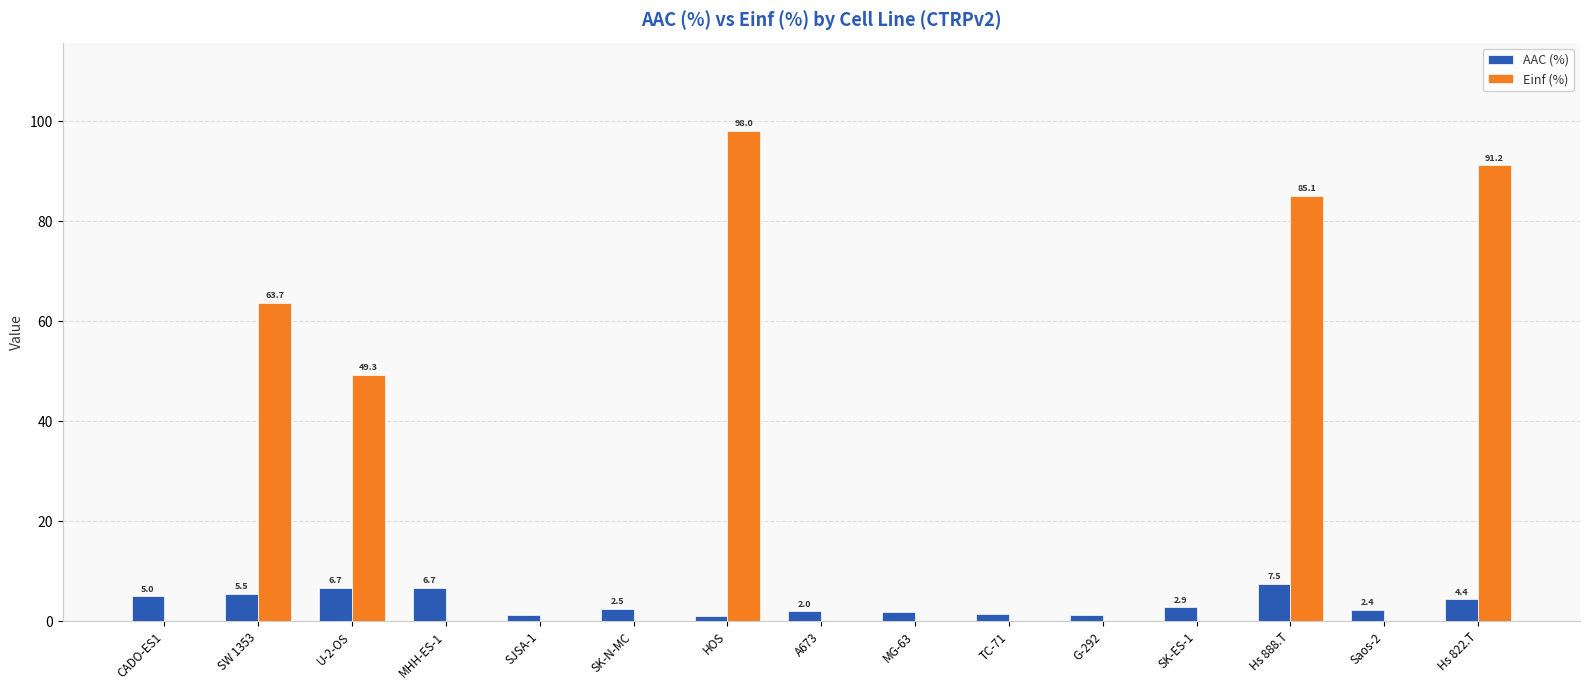

True or false: AAC (%) has a value of 5.5 at SW 1353.

True